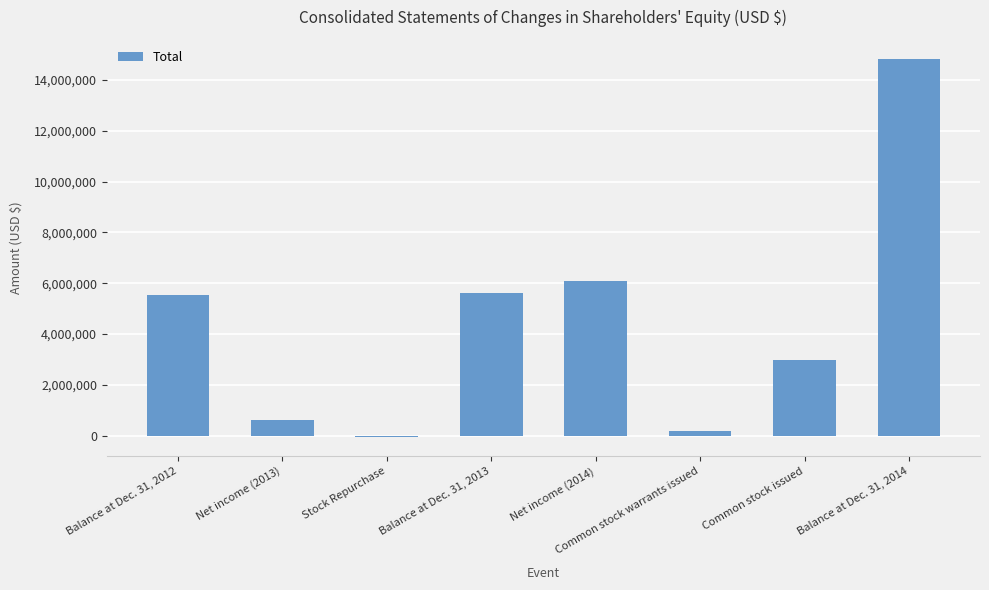

How many positive values are there?

7